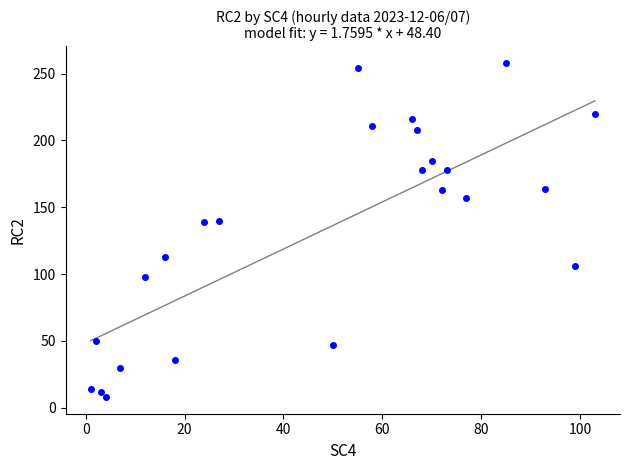

What is the range of Y values (max minus min)?

250